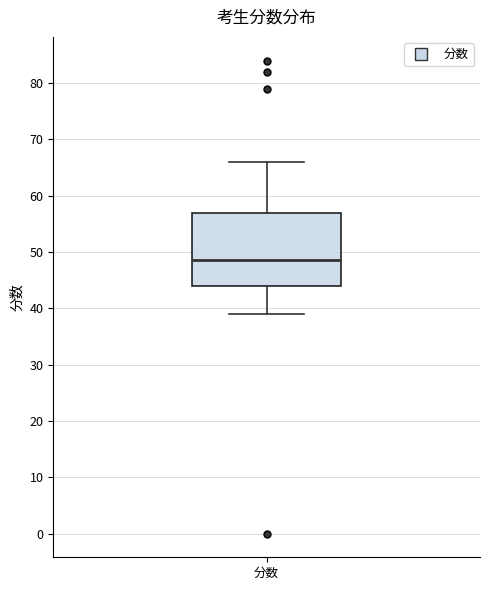

Where does the lower whisker of the box for 分数 end on the y-axis? The values are not printed on the chart, so give them approximately, as read against the axis.

39